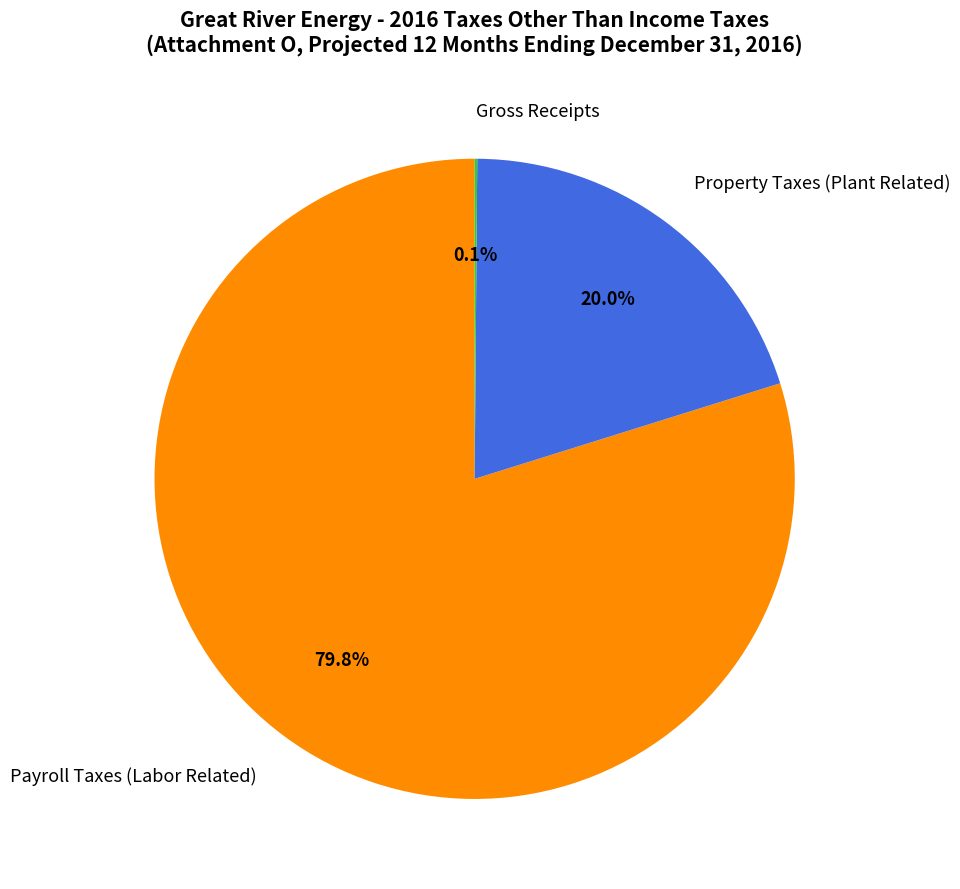

What is the total percentage of Payroll Taxes (Labor Related) and Property Taxes (Plant Related)?

99.9%